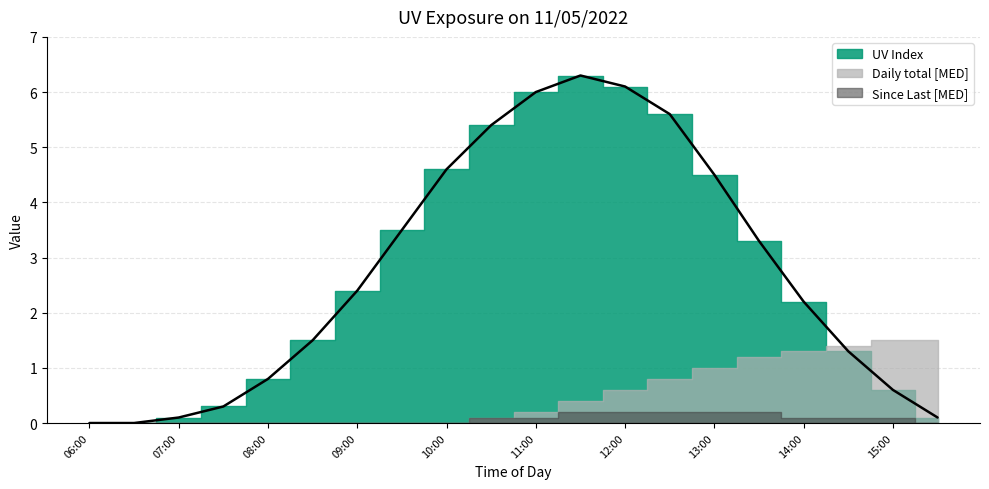

Reading right to left, transcribe all the data shown in this chart.

UV Index: 0.1	0.6	1.3	2.2	3.3	4.5	5.6	6.1	6.3	6.0	5.4	4.6	3.5	2.4	1.5	0.8	0.3	0.1	0.0	0.0
Daily total [MED]: 1.5	1.5	1.4	1.3	1.2	1.0	0.8	0.6	0.4	0.2	0.1	0.0	0.0	0.0	0.0	0.0	0.0	0.0	0.0	0.0
Since Last [MED]: 0.0	0.1	0.1	0.1	0.2	0.2	0.2	0.2	0.2	0.1	0.1	0.0	0.0	0.0	0.0	0.0	0.0	0.0	0.0	0.0